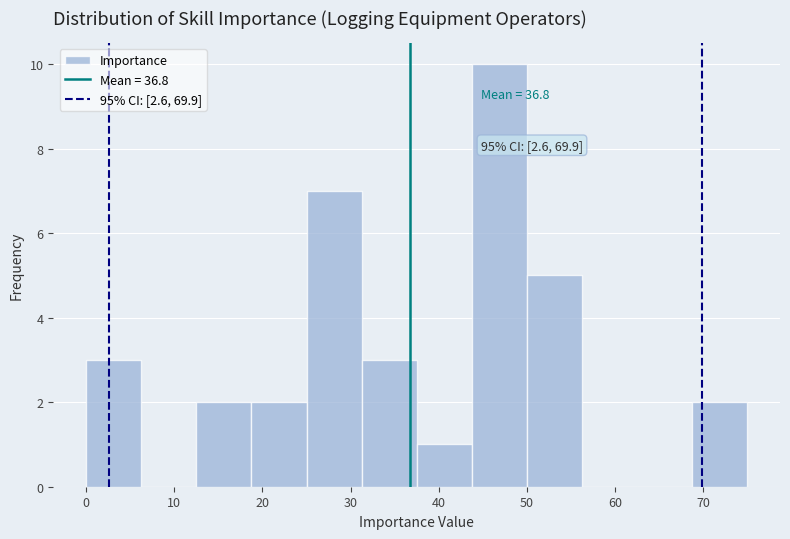

Which range on the x-axis has the tallest bar?

44 to 50